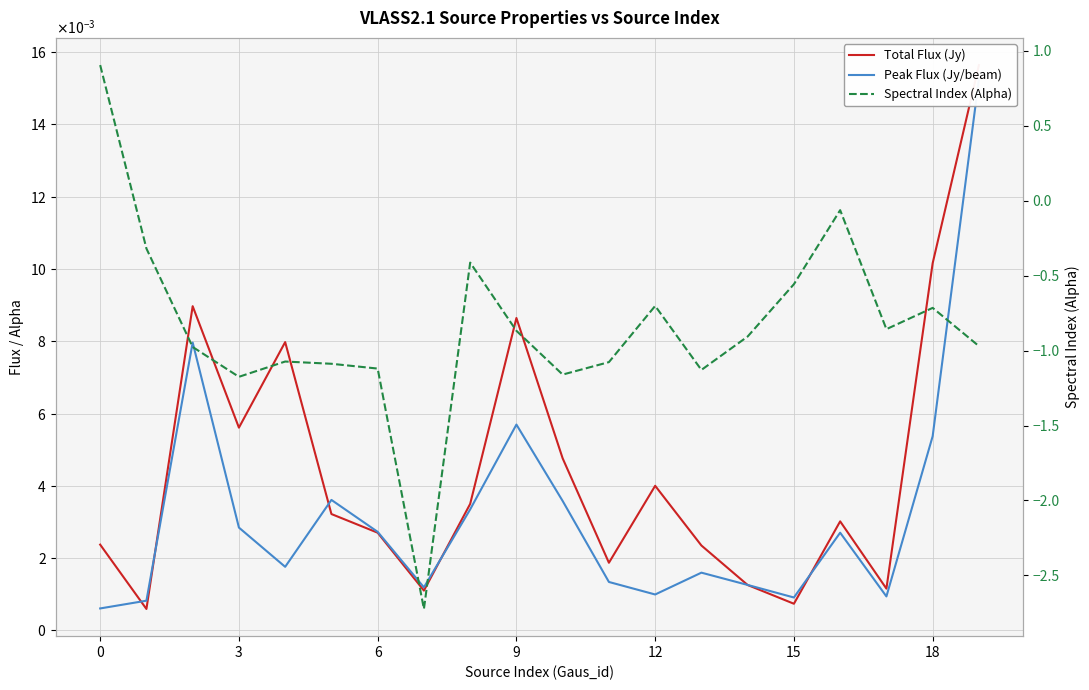

Which series has the largest total across all categories?

Total Flux (Jy)